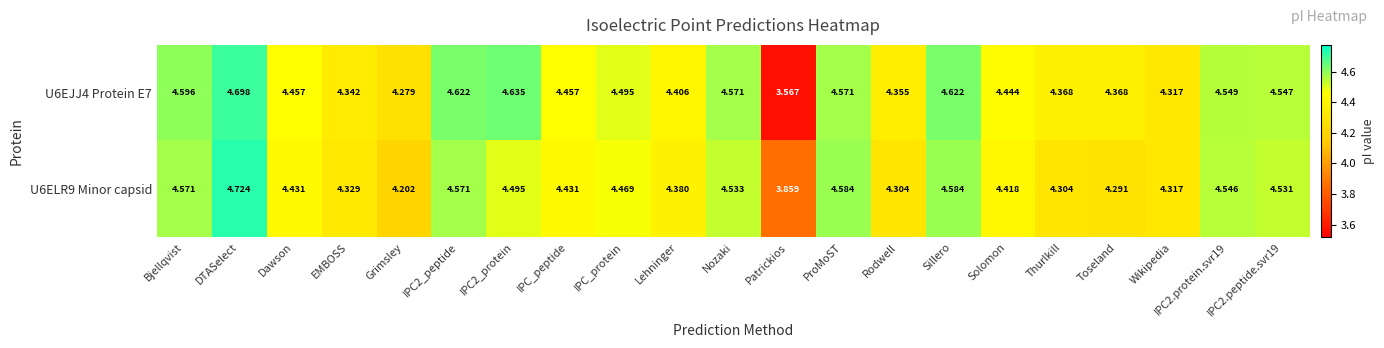

Is the value of U6EJJ4 Protein E7 at EMBOSS greater than the value of U6ELR9 Minor capsid at Thurlkill?

Yes